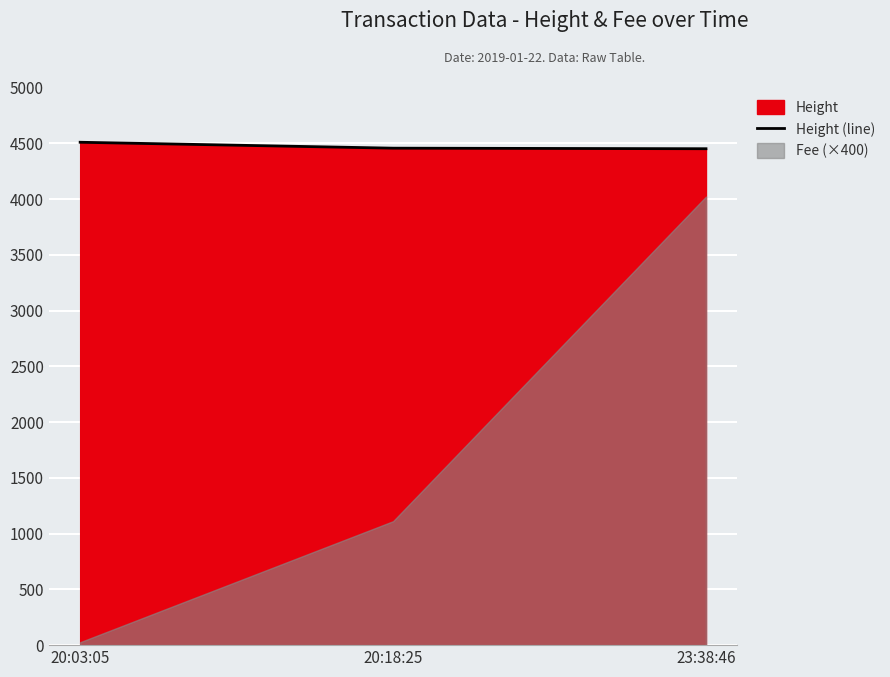

Between 23:38:46 and 20:03:05, which is larger?

20:03:05